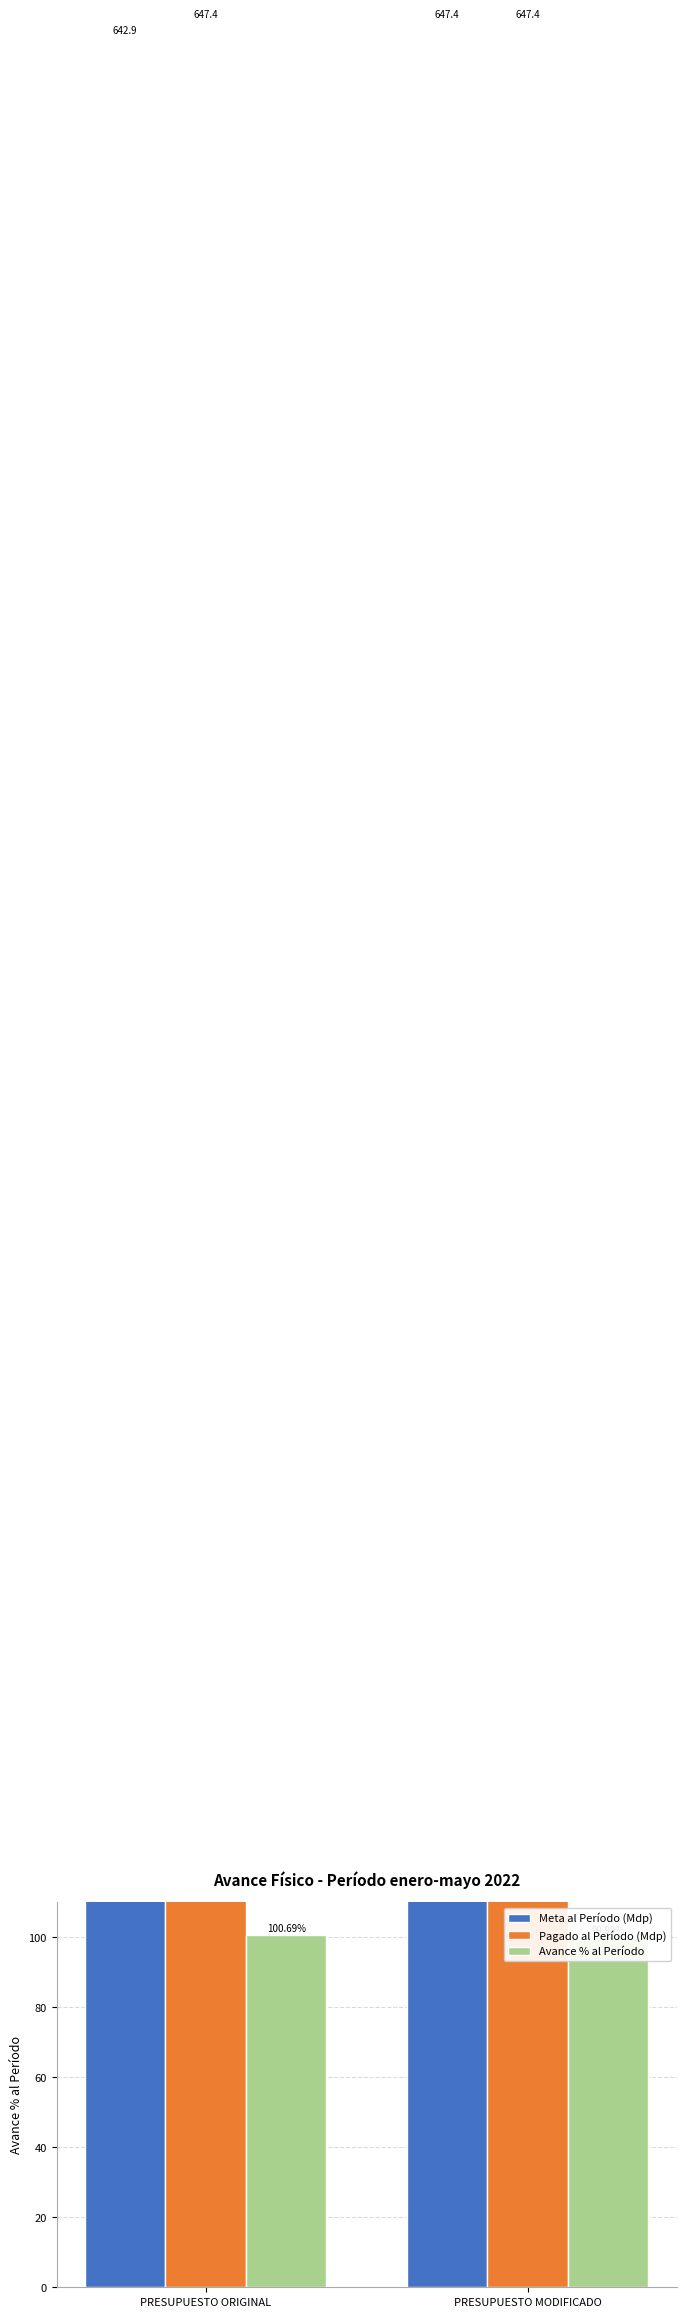

How many bars are there in each group?

3